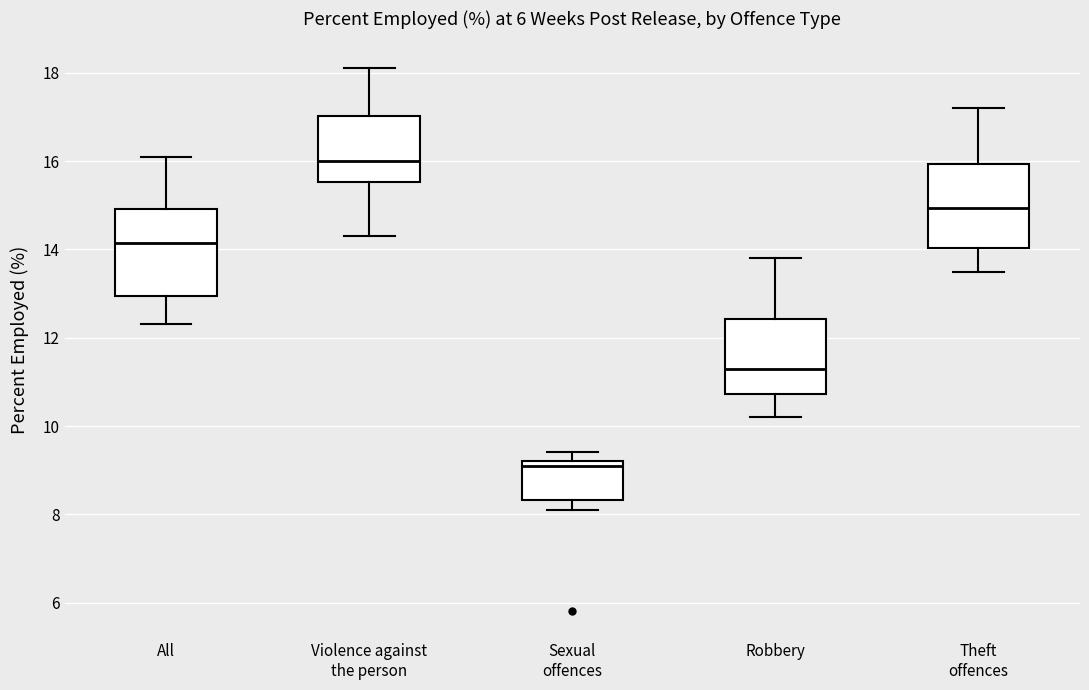

Which box's median line is the lowest?

Sexual offences